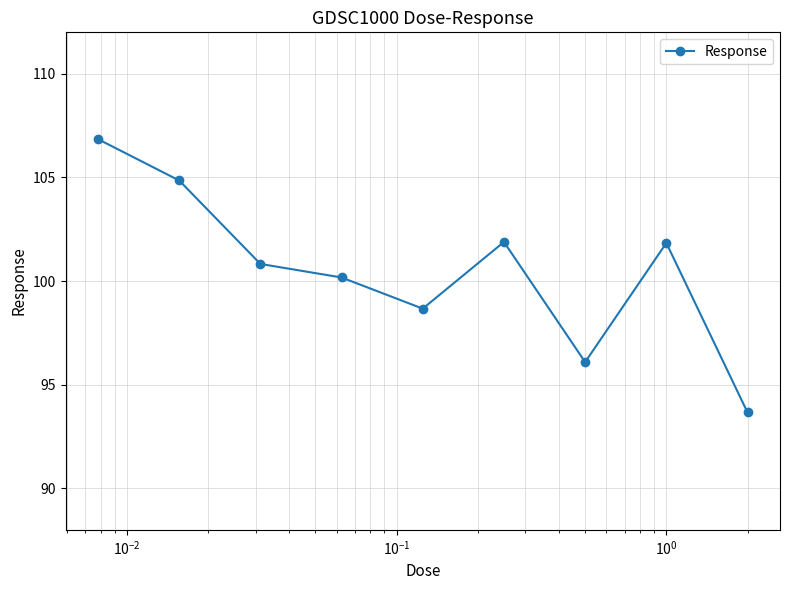

What is the value of the 8th point from the left?

101.8